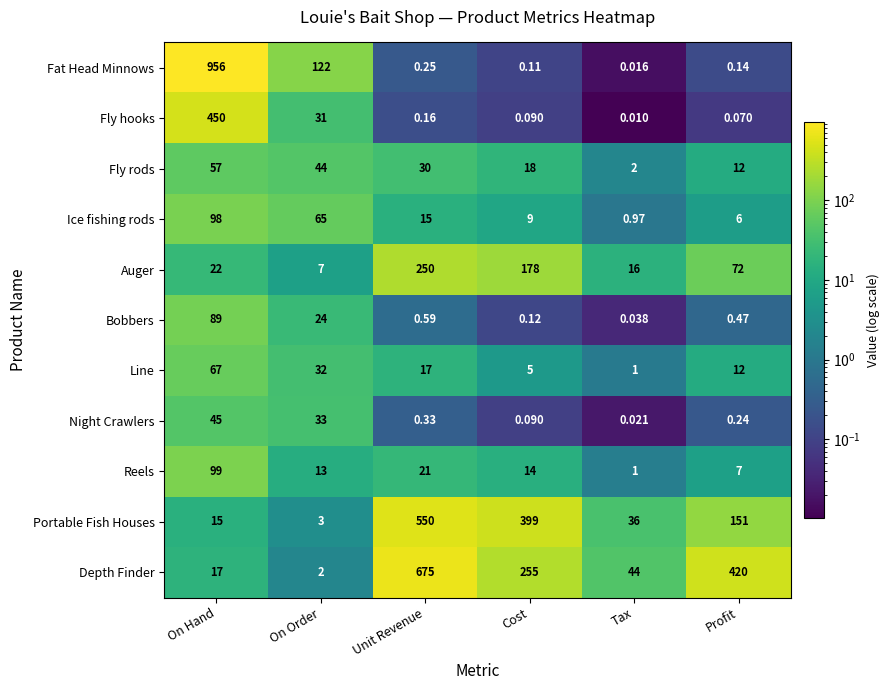

At which category does the chart reach its peak across all series?

On Hand